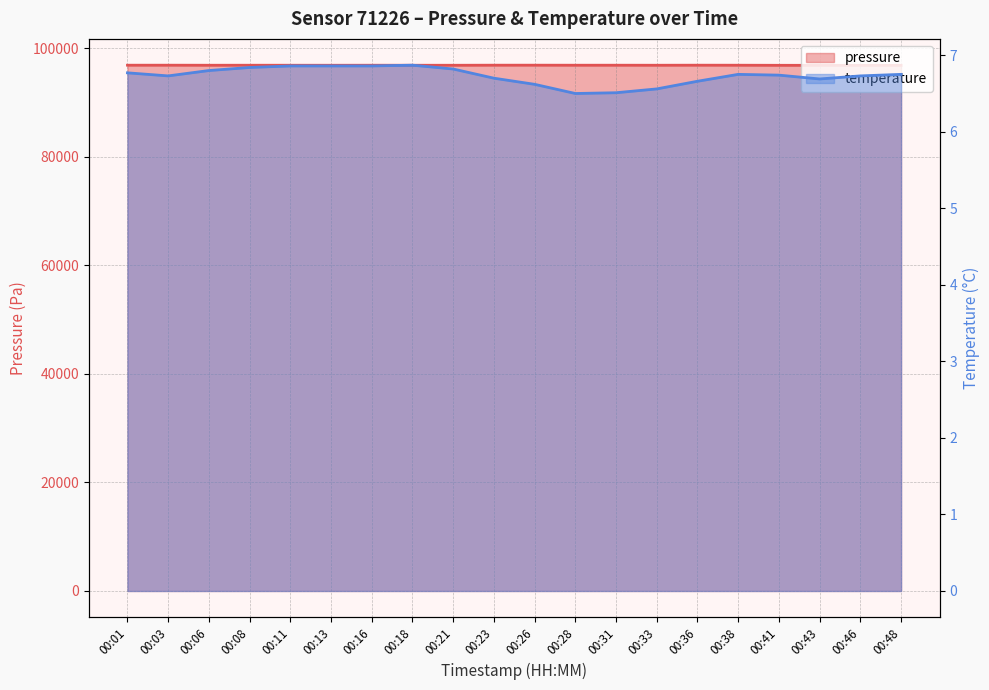

Reading left to right, extract all data points from this chart.

pressure: 00:01=96869.7	00:03=96871.7	00:06=96862.8	00:08=96864.3	00:11=96861.9	00:13=96858.5	00:16=96864.6	00:18=96860.0	00:21=96857.8	00:23=96872.5	00:26=96873.7	00:28=96866.8	00:31=96868.3	00:33=96861.8	00:36=96871.7	00:38=96866.6	00:41=96850.9	00:43=96846.7	00:46=96842.0	00:48=96842.3
temperature: 00:01=6.8	00:03=6.7	00:06=6.8	00:08=6.8	00:11=6.9	00:13=6.9	00:16=6.9	00:18=6.9	00:21=6.8	00:23=6.7	00:26=6.6	00:28=6.5	00:31=6.5	00:33=6.6	00:36=6.7	00:38=6.8	00:41=6.7	00:43=6.7	00:46=6.7	00:48=6.8